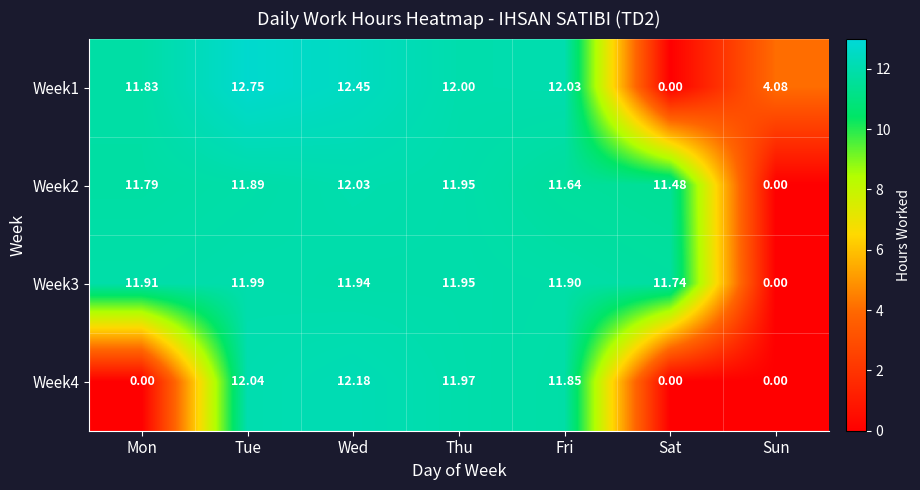

How many distinct data groups are displayed?

4